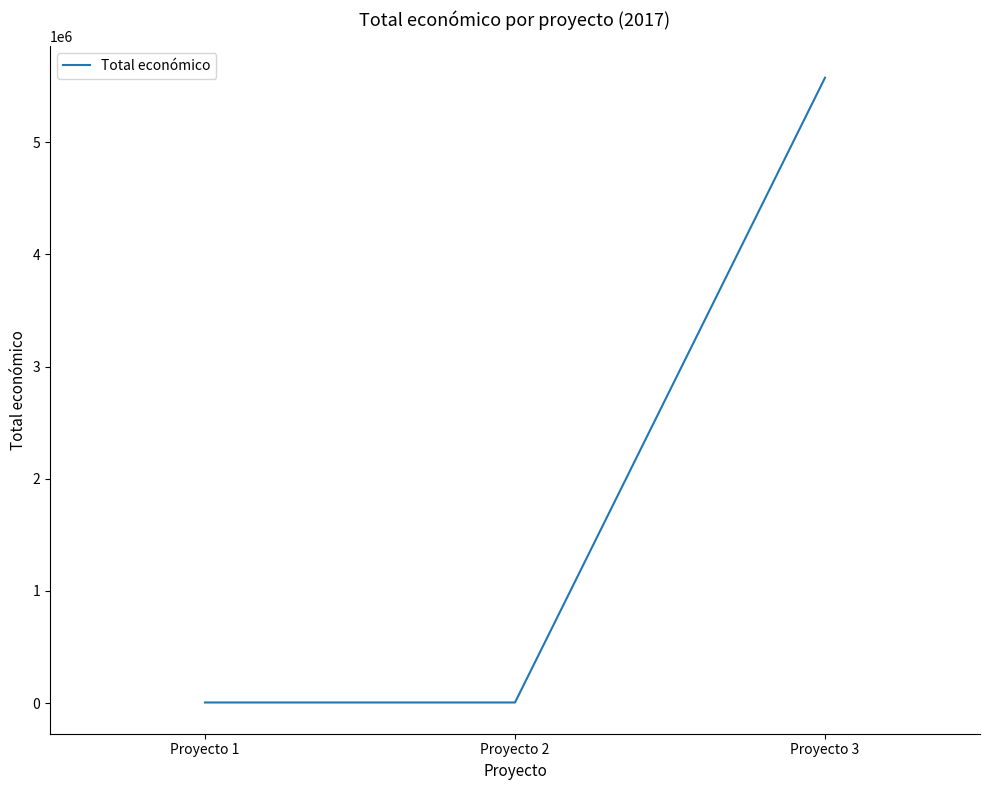

What is the maximum value shown in the chart?

5574402